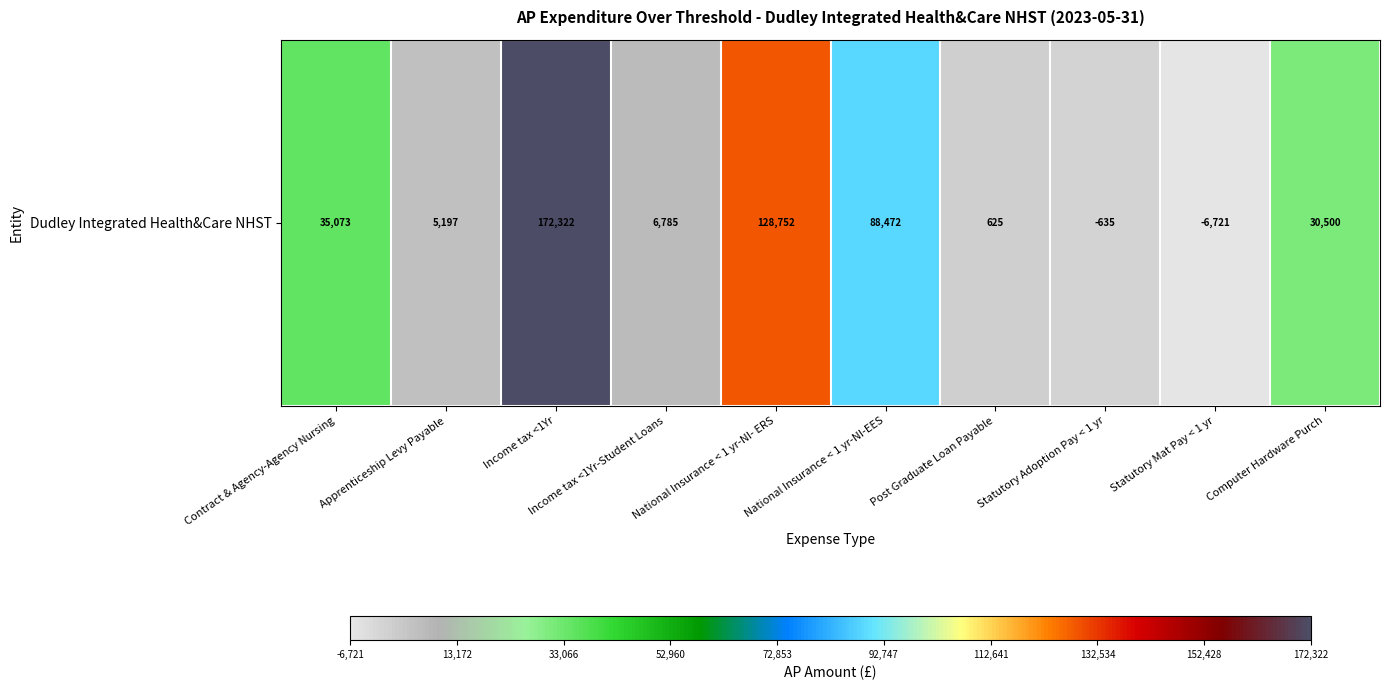

True or false: the data shows 140778.1 at National Insurance < 1 yr-NI-EES.

False